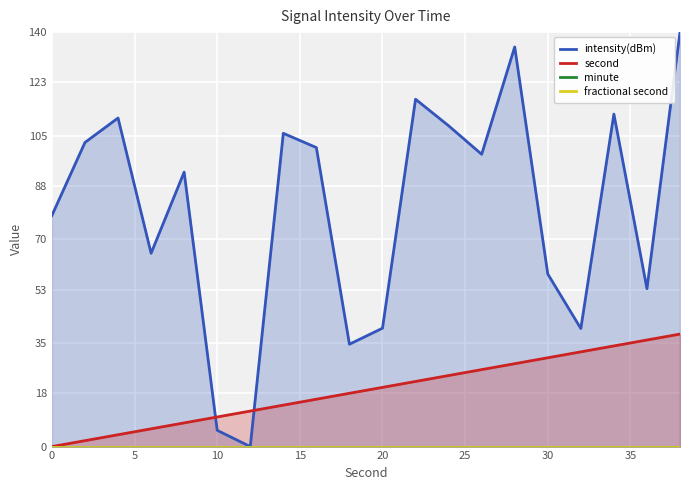

True or false: minute has more than 0 points higher than both neighbors.

False